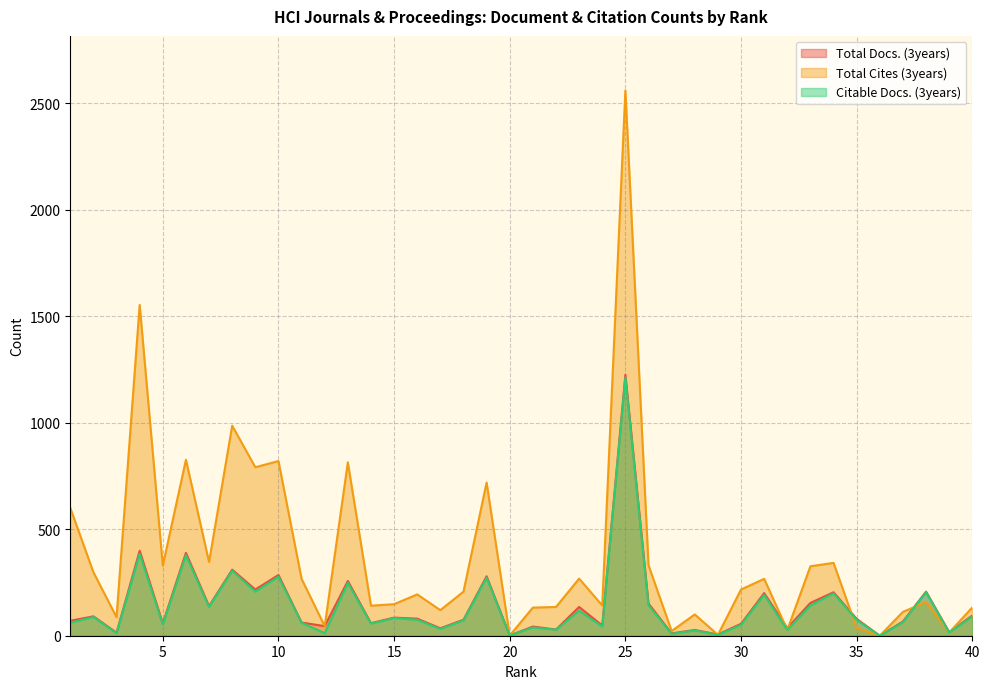

What is the difference between the Total Cites (3years) values at 3 and 17?

33